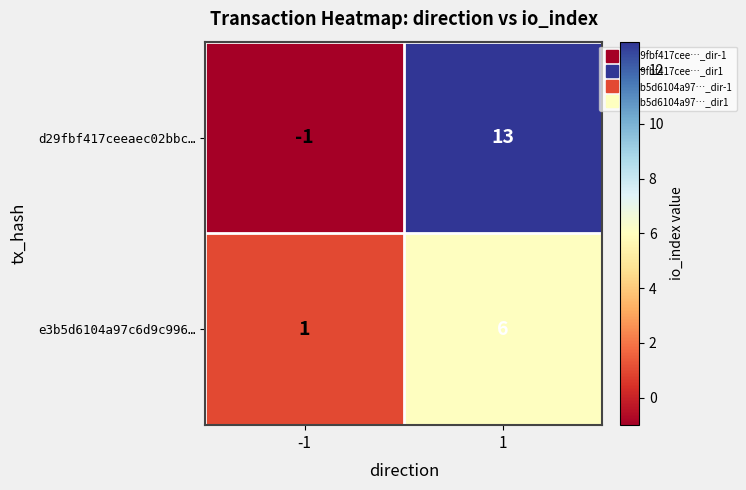

What is the difference between the maximum and minimum values in the e3b5d6104a97c6d9c996… series?

5